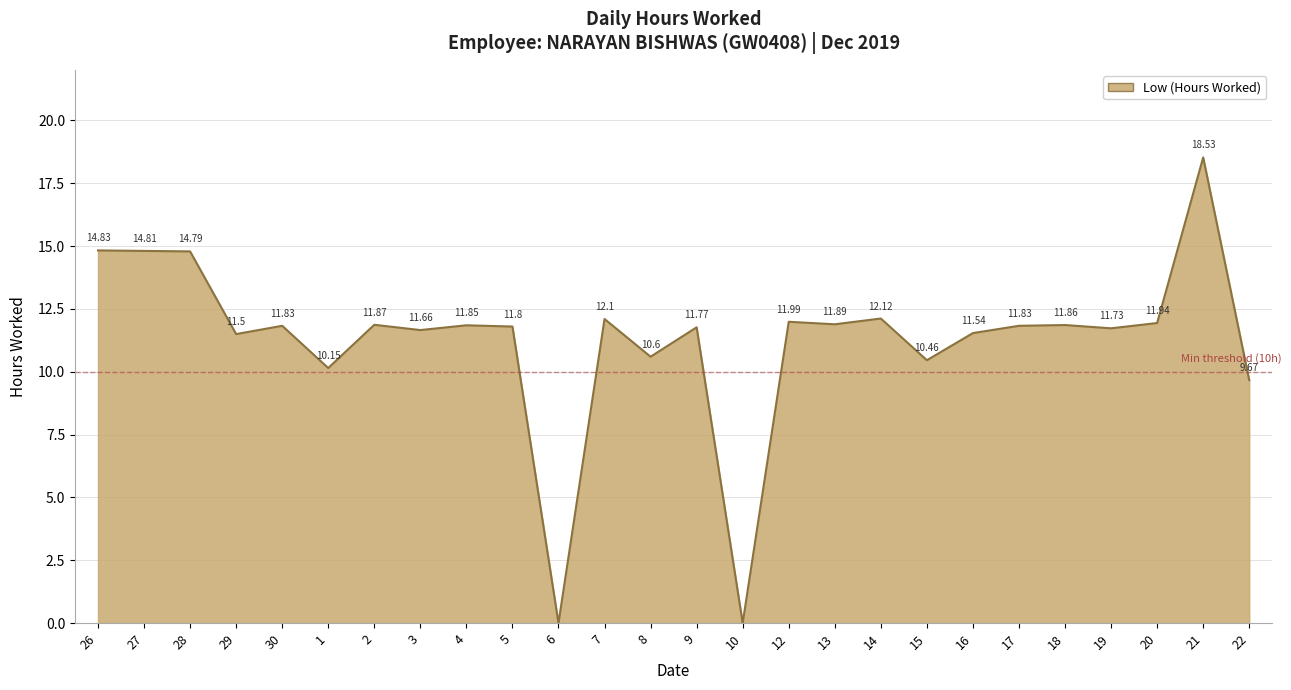

What is the difference between the values at 2 and 6?

11.9